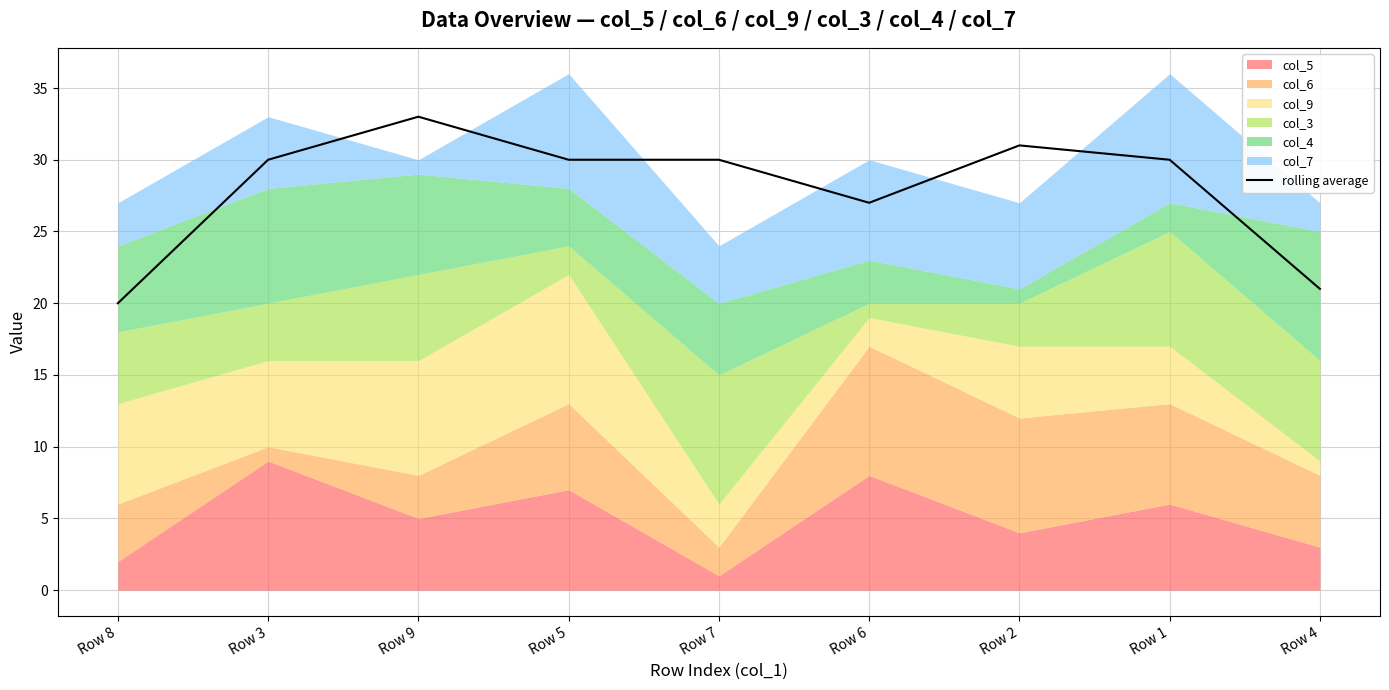

At which label does the data first exceed 30?

Row 9